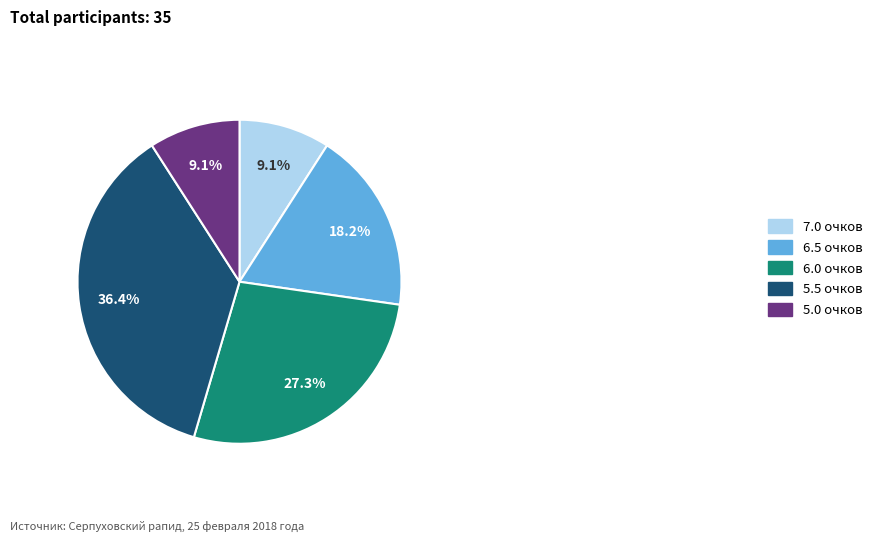

Count the number of slices in the pie.

5